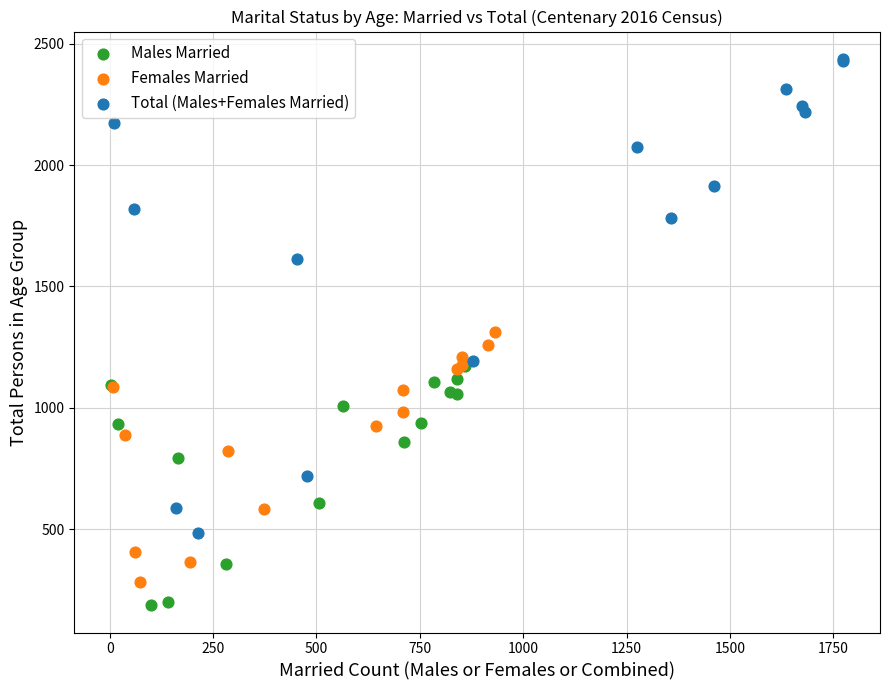

Which series reaches the maximum Y coordinate?

Total (Males+Females Married)